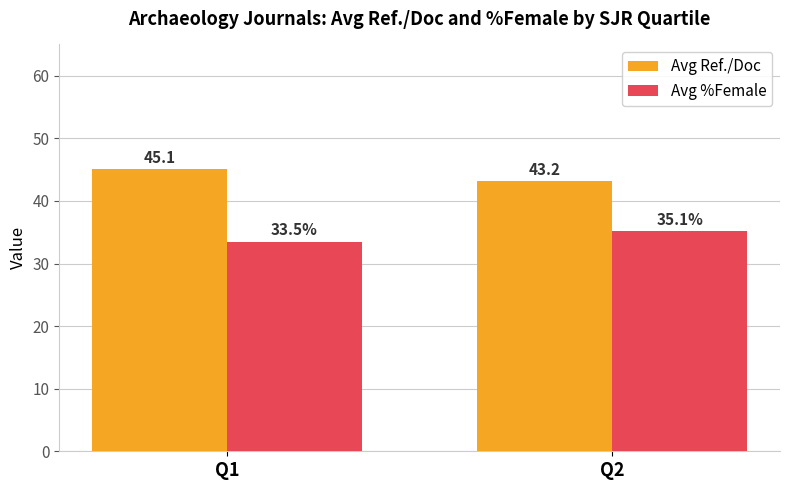

What is the value of the Avg Ref./Doc bar at the 2nd from the left?

43.2